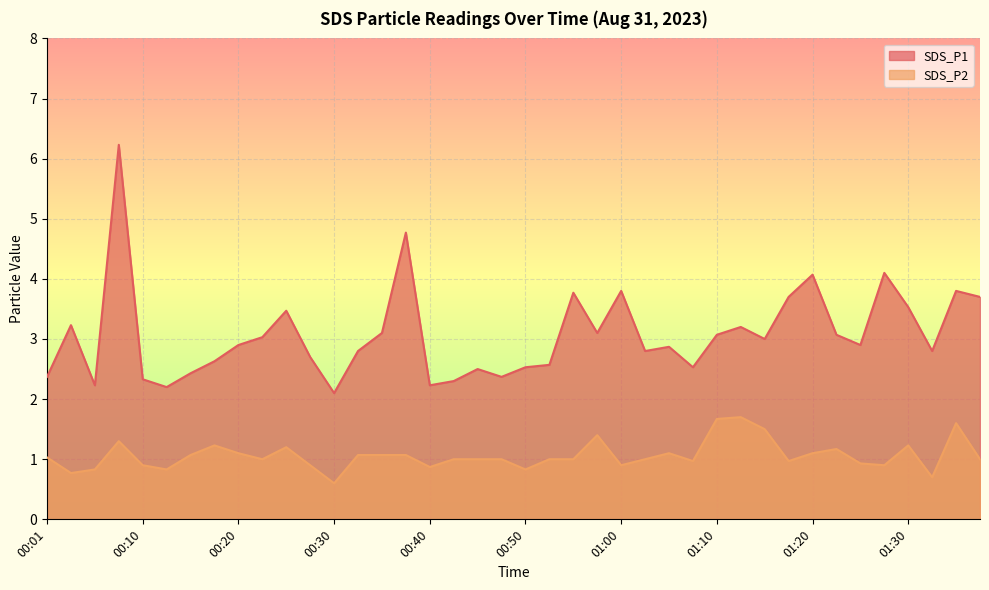

What is the label of the 6th point from the left?

00:13